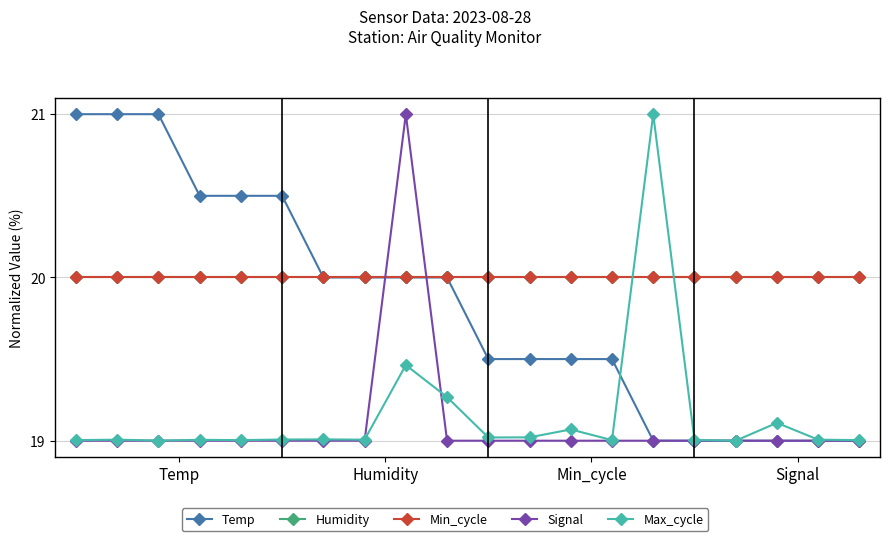

After their last crossing, which series has the higher values: Signal or Min_cycle?

Min_cycle